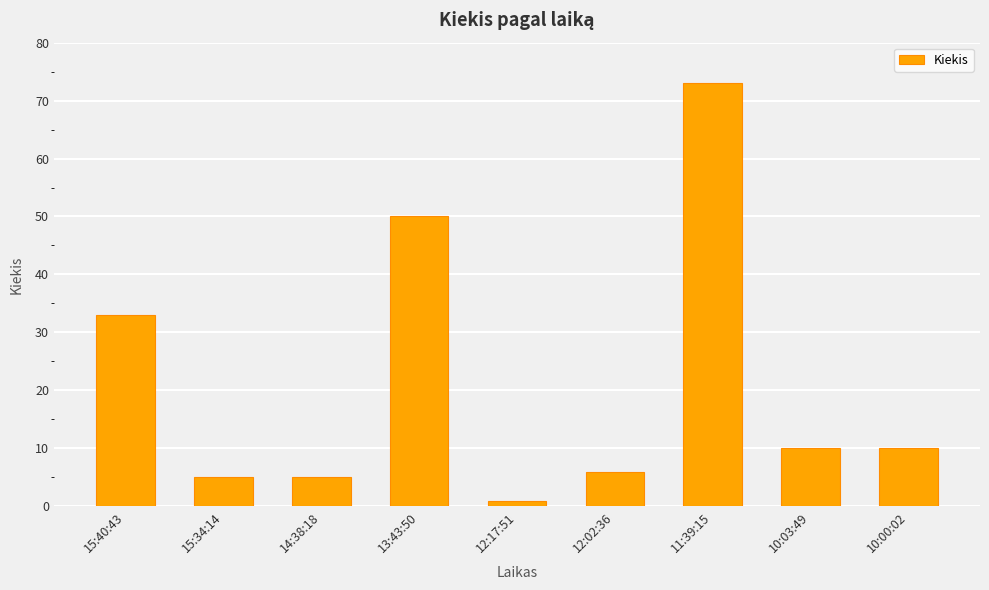

How many values are below 10?

4